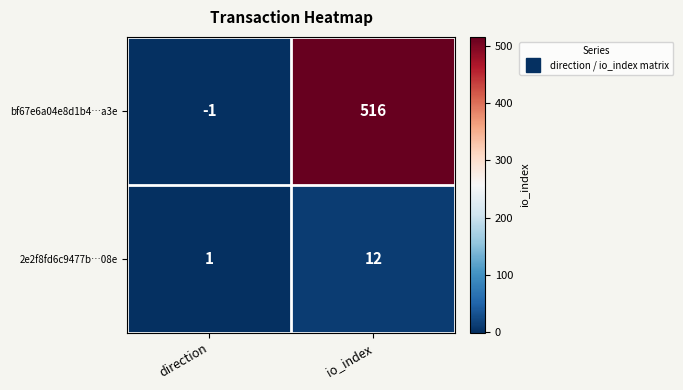

Reading right to left, extract all data points from this chart.

bf67e6a04e8d1b4…a3e: 516	-1
2e2f8fd6c9477b…08e: 12	1